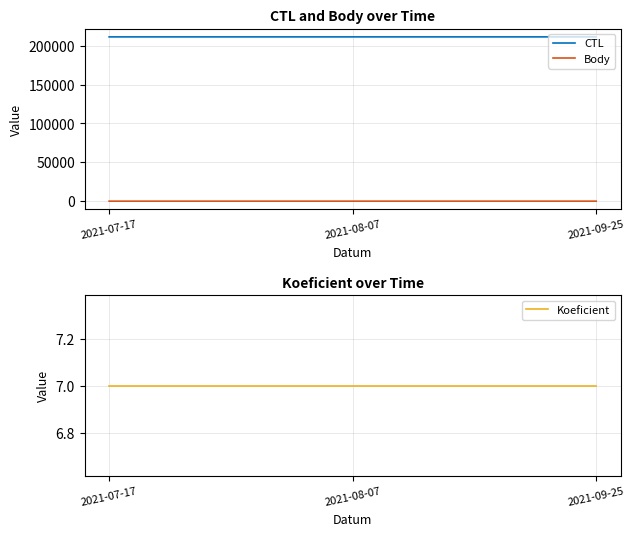

Reading left to right, transcribe all the data shown in this chart.

CTL: 2021-07-17=211506.0	2021-08-07=211508.0	2021-09-25=211513.0
Body: 2021-07-17=7.0	2021-08-07=7.0	2021-09-25=10.5
Koeficient: 2021-07-17=7.0	2021-08-07=7.0	2021-09-25=7.0